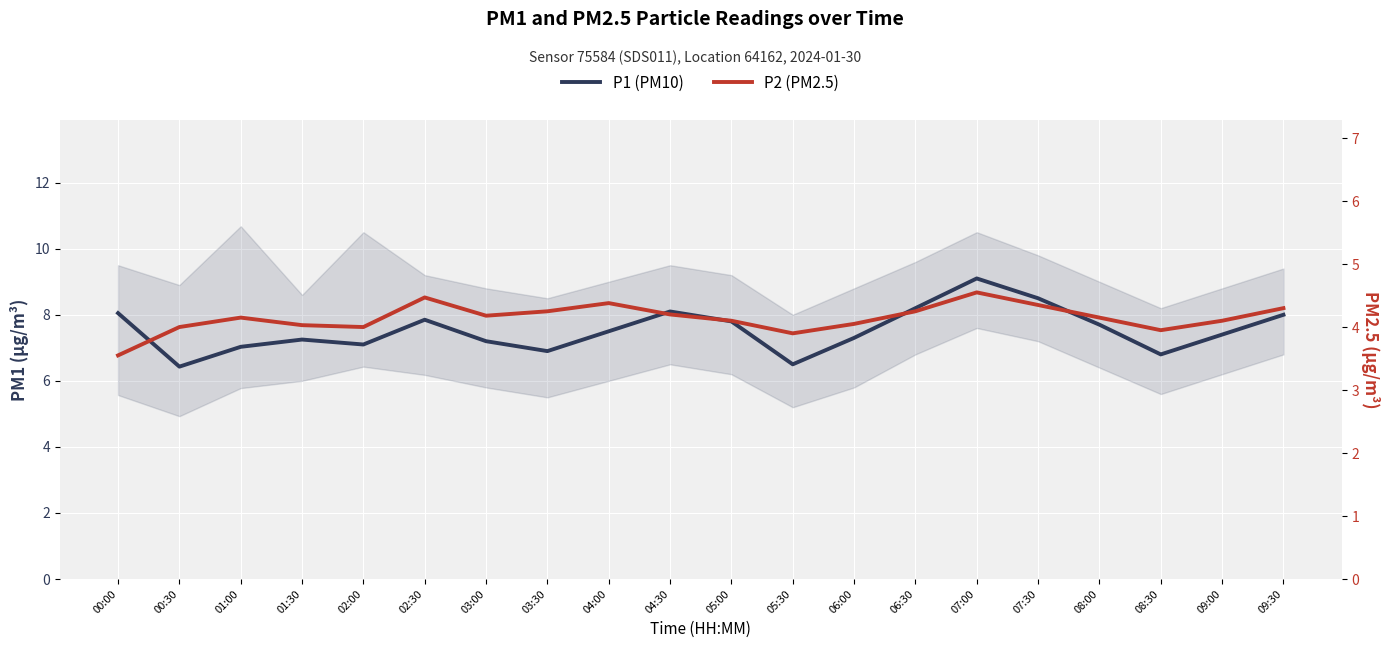

At 01:30, list the series in order from smallest to largest.

P2 (PM2.5), P1 (PM10)